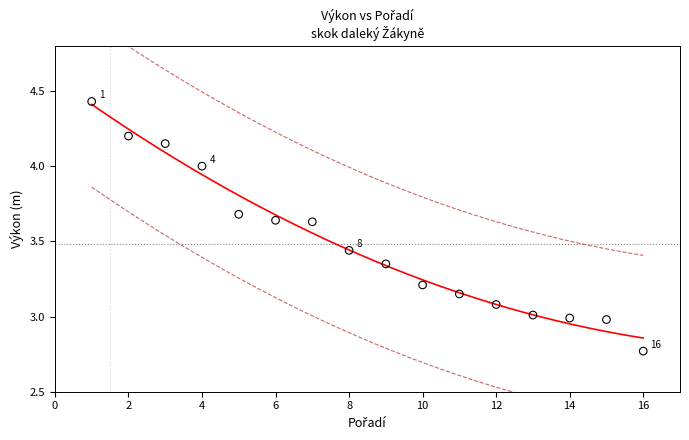

What is the range of X values (max minus min)?

15.0